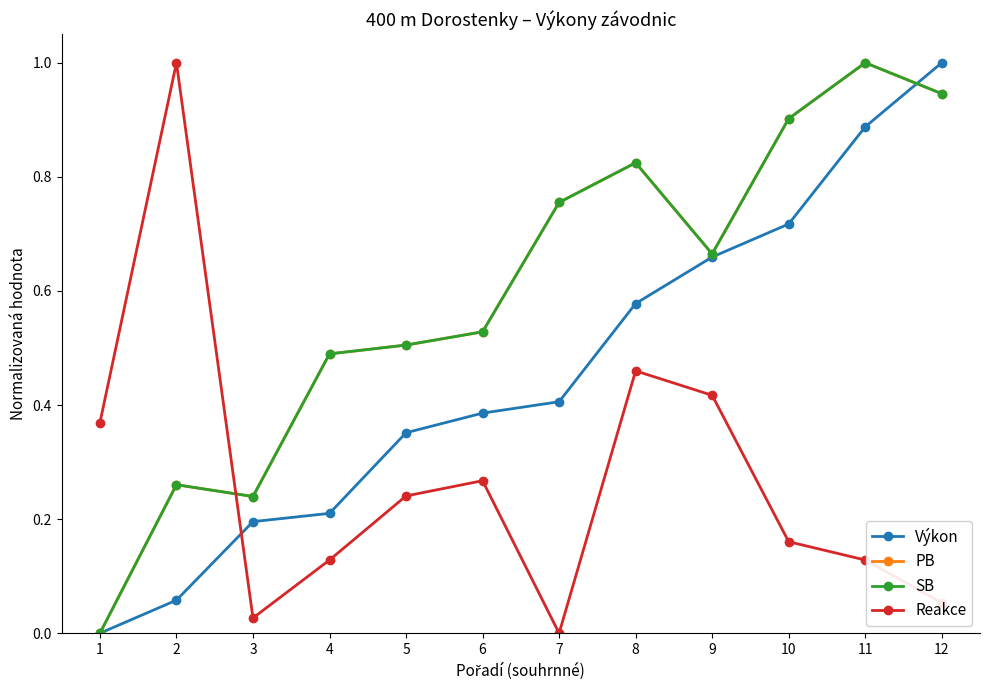

Between 9 and 10, which is larger?

10